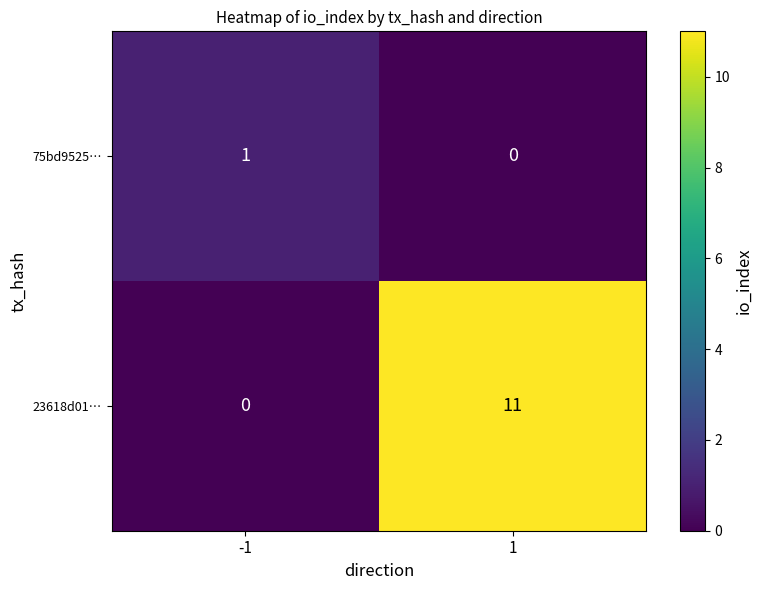

Rank the series by their average value, from lowest to highest.

75bd9525…, 23618d01…